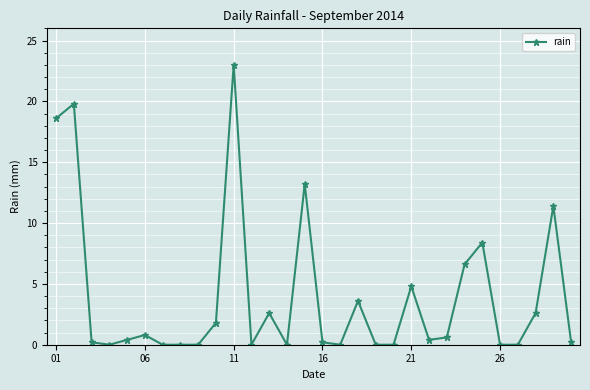

True or false: there are more than 0 points higher than both neighbors.

True